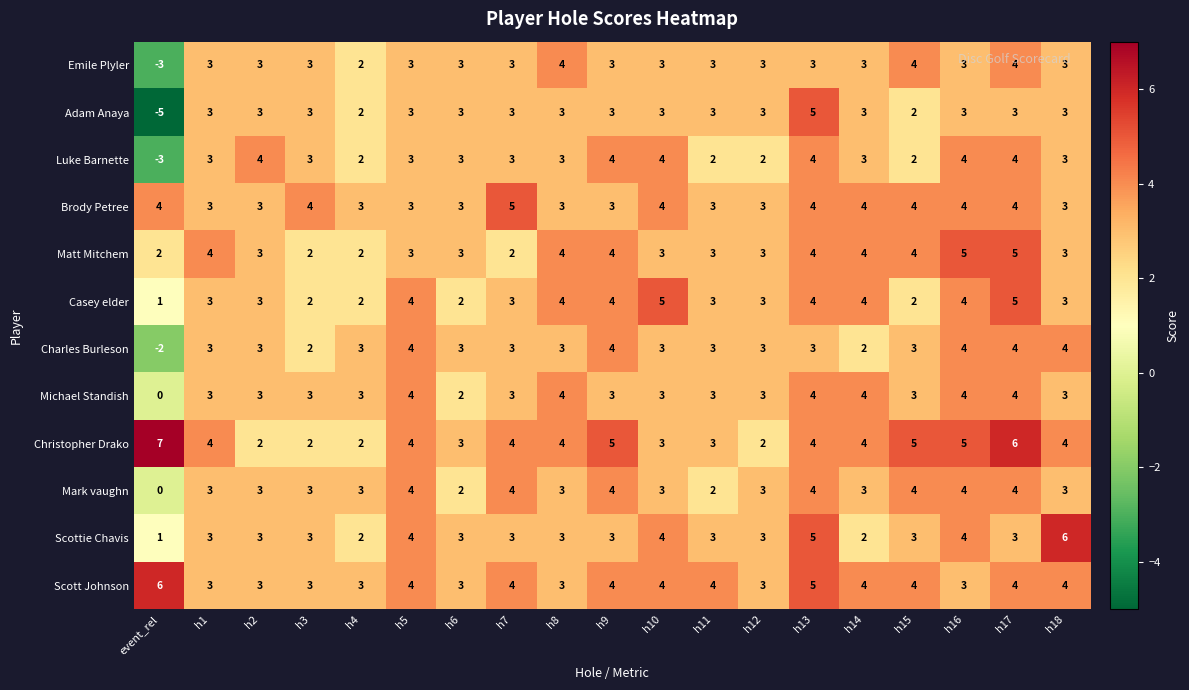

Count the Scott Johnson values in the range 3 to 4.

17